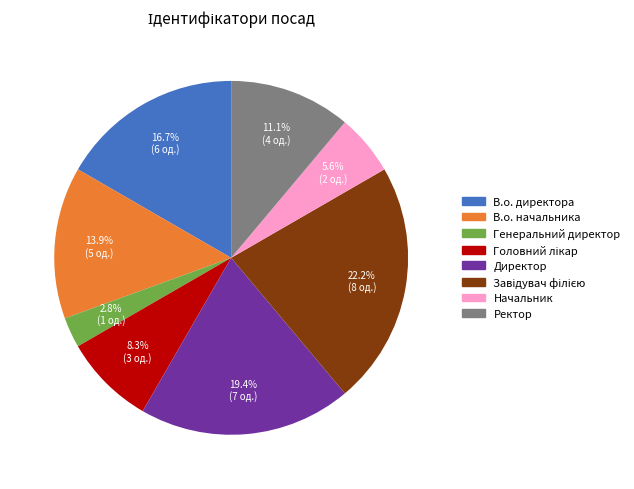

How many segments does this pie chart have?

8